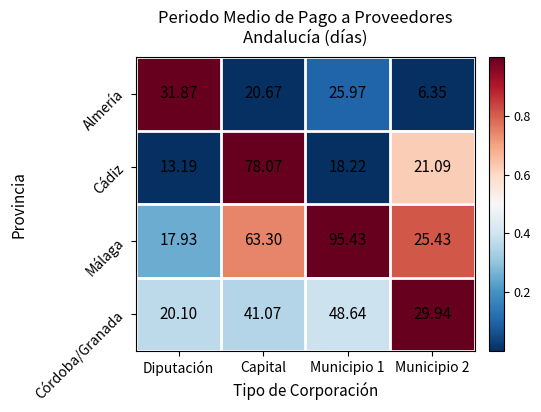

At which label does Córdoba/Granada reach its minimum?

Diputación